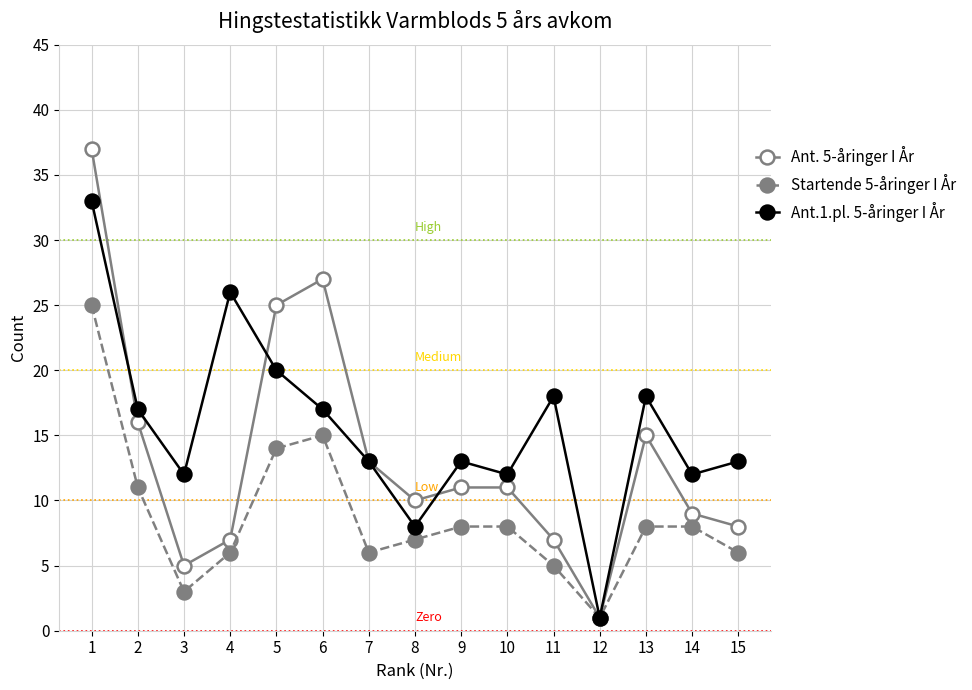

What is the total value across all series at 11?

30